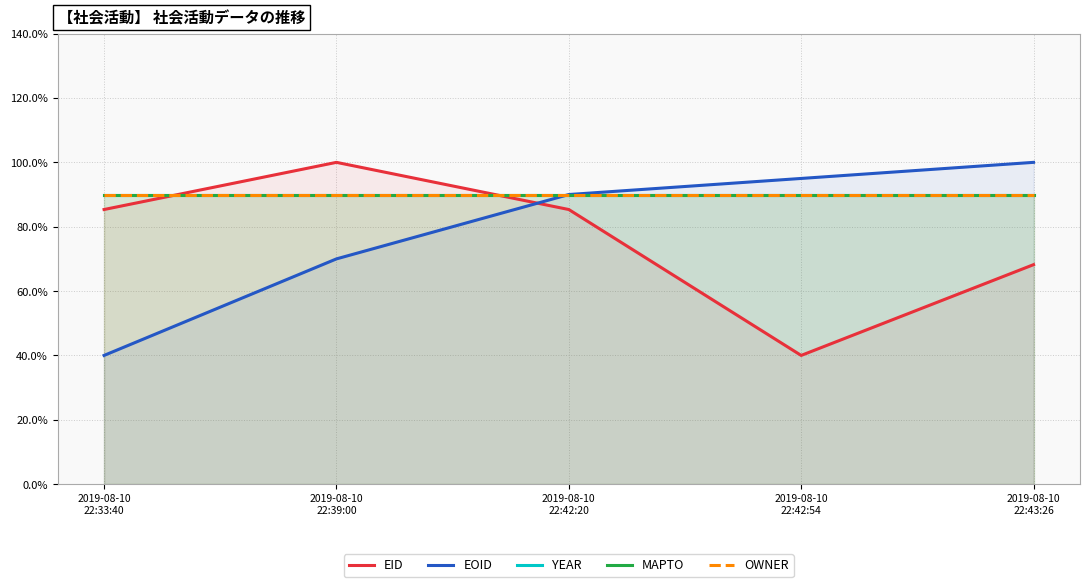

Does the chart have visible grid lines?

Yes